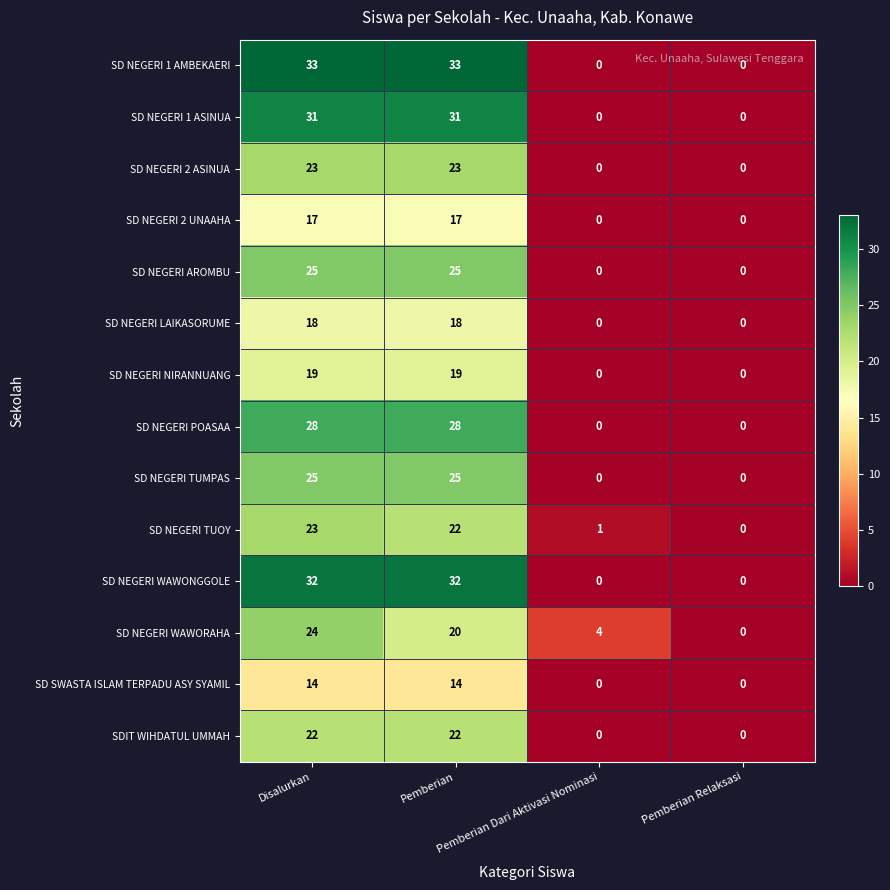

What is the greatest value displayed?

33